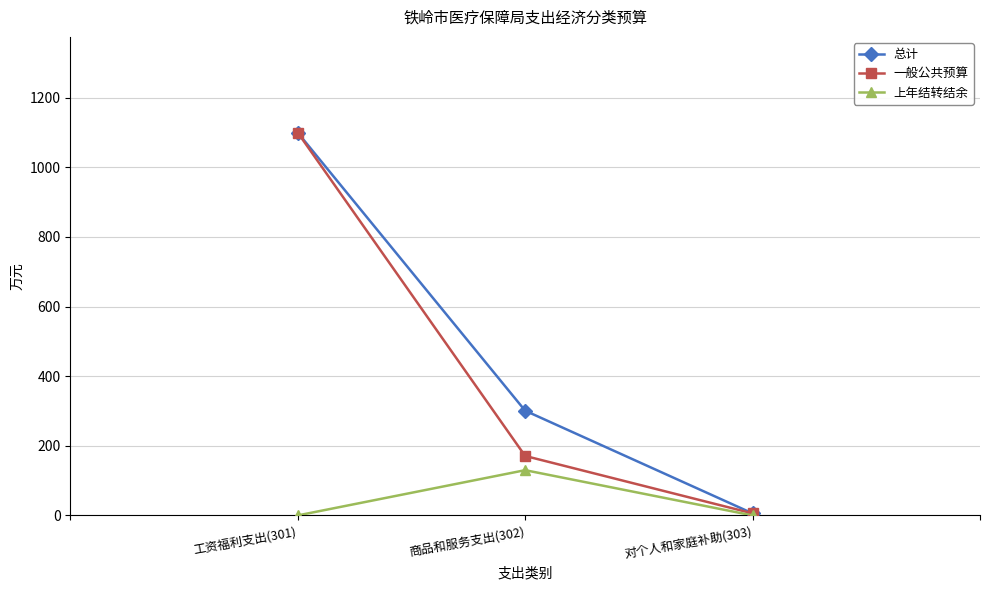

How many lines are shown in the chart?

3